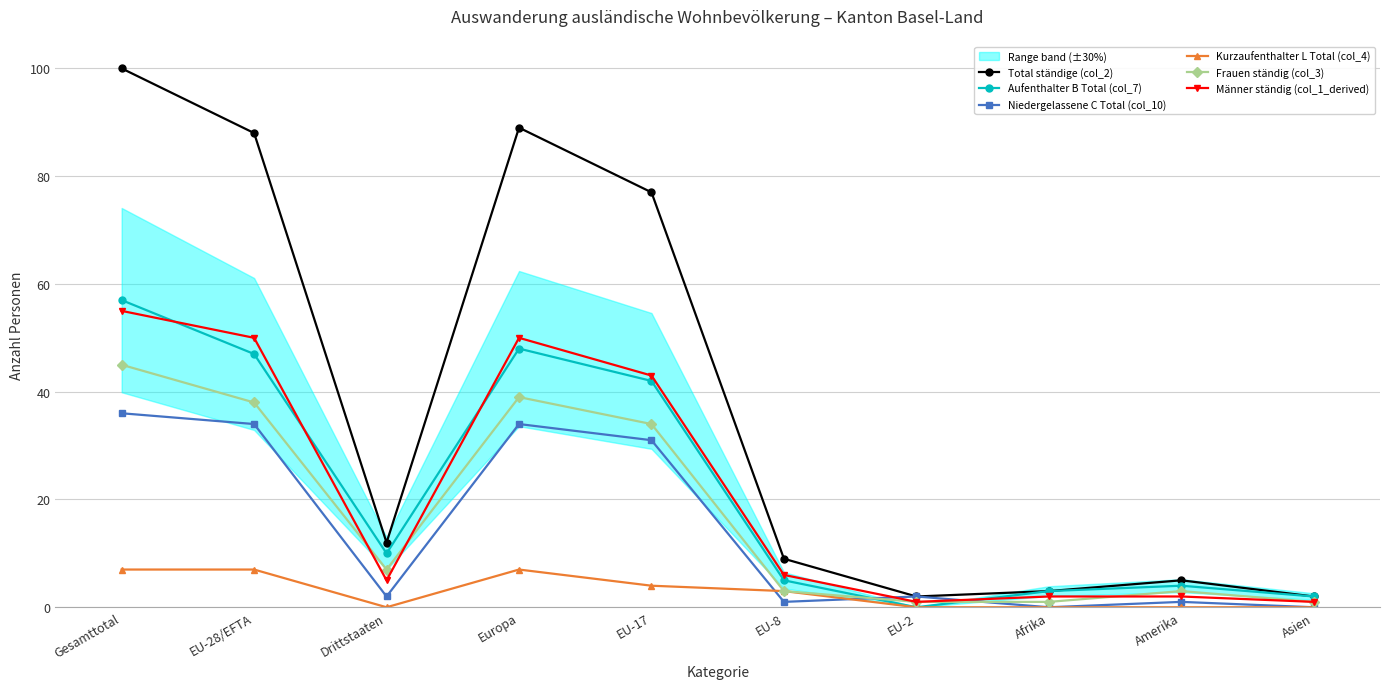

Where does the Frauen ständig (col_3) series first go above 7?

Gesamttotal